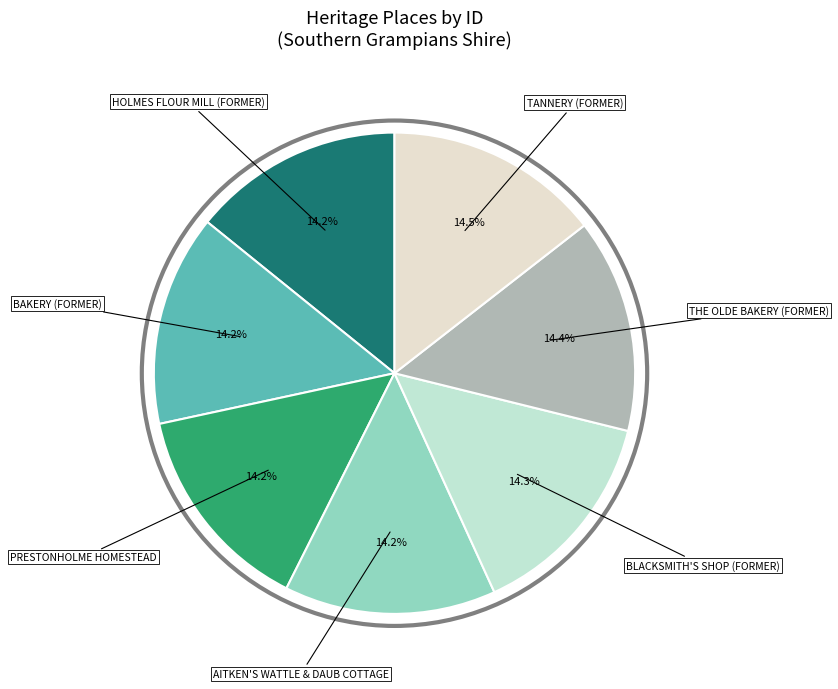

Is there a majority slice in this chart?

No